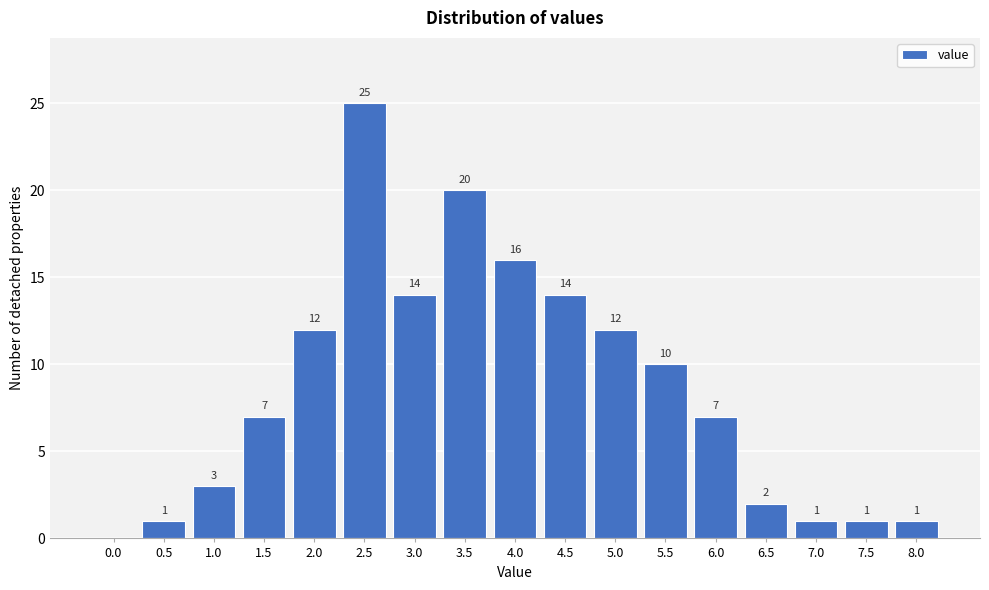

Reading right to left, extract all data points from this chart.

8.0=1	7.5=1	7.0=1	6.5=2	6.0=7	5.5=10	5.0=12	4.5=14	4.0=16	3.5=20	3.0=14	2.5=25	2.0=12	1.5=7	1.0=3	0.5=1	0.0=0